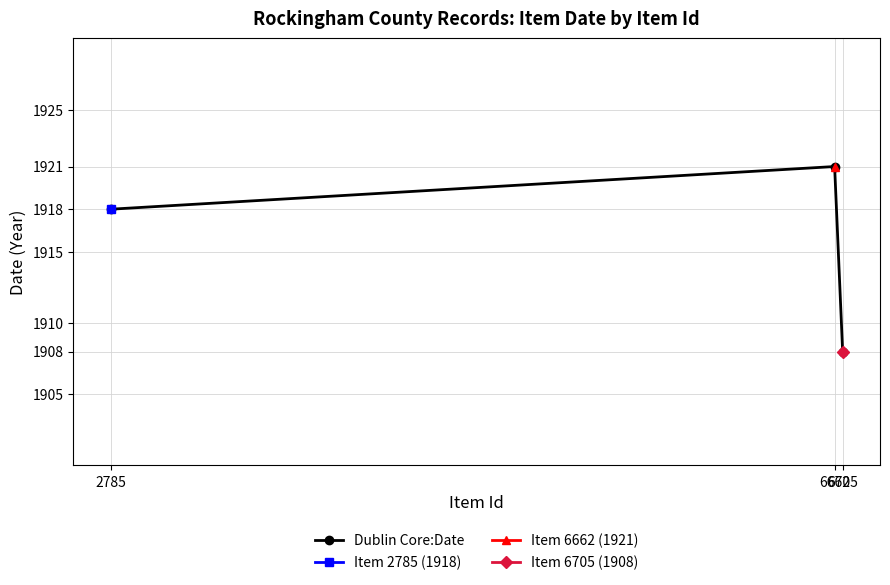

What is the difference between the values at 6705 and 6662?

13